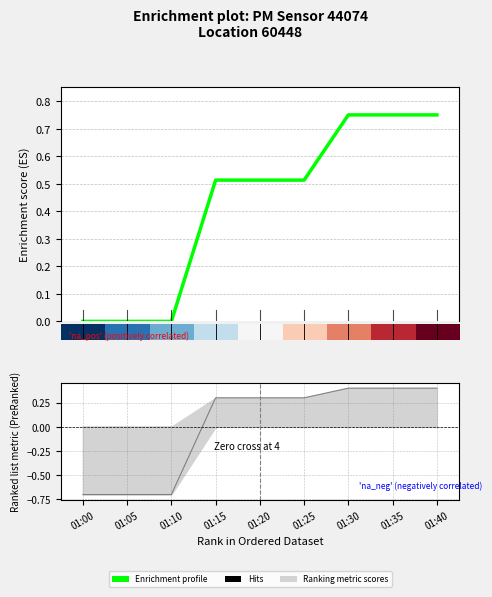

True or false: the data has more than 0 interior local peaks.

False